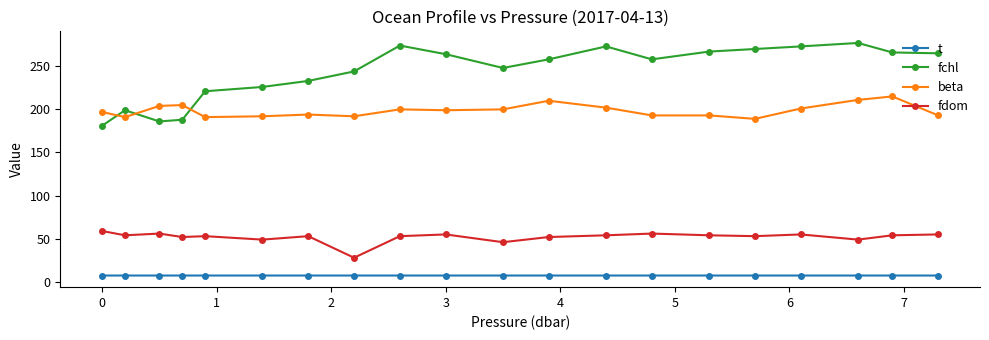

At how many categories does at least one series exceed 261?

9